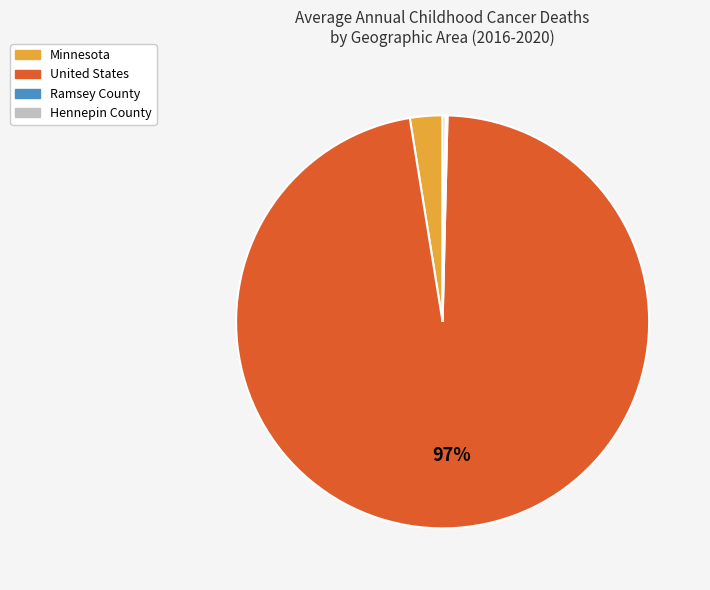

What percentage is the United States slice, to the nearest percent?

97%